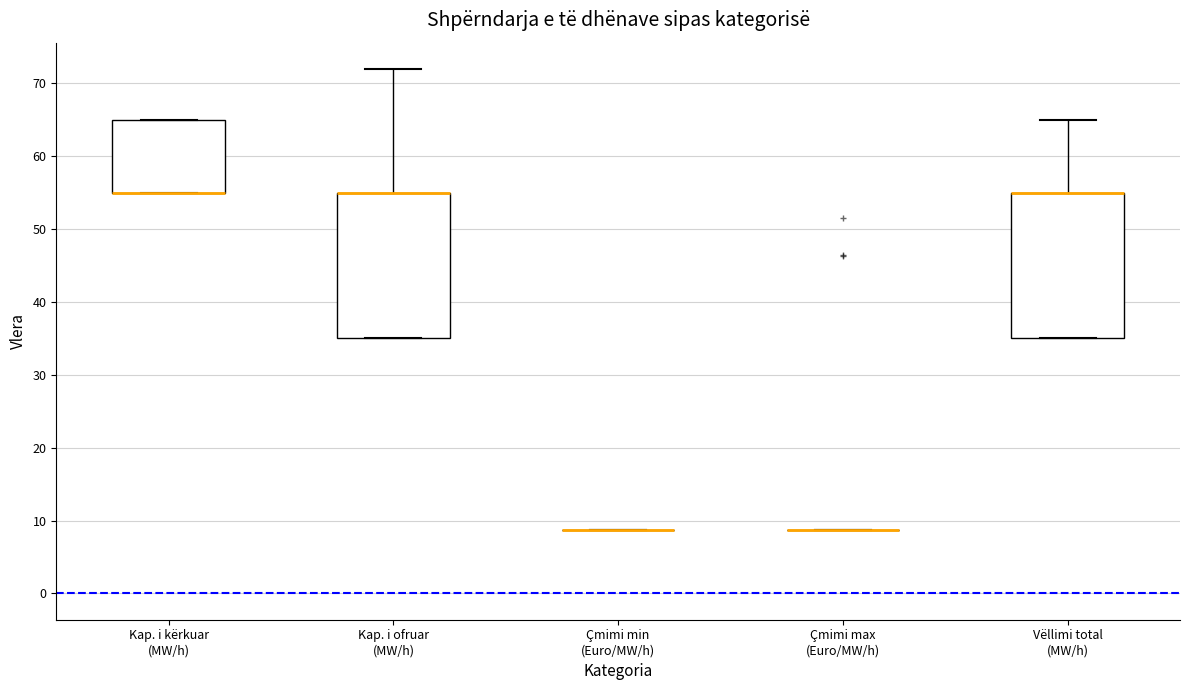

Where is the lower edge of the box for Kap. i ofruar (MW/h) on the y-axis? The values are not printed on the chart, so give them approximately, as read against the axis.

35